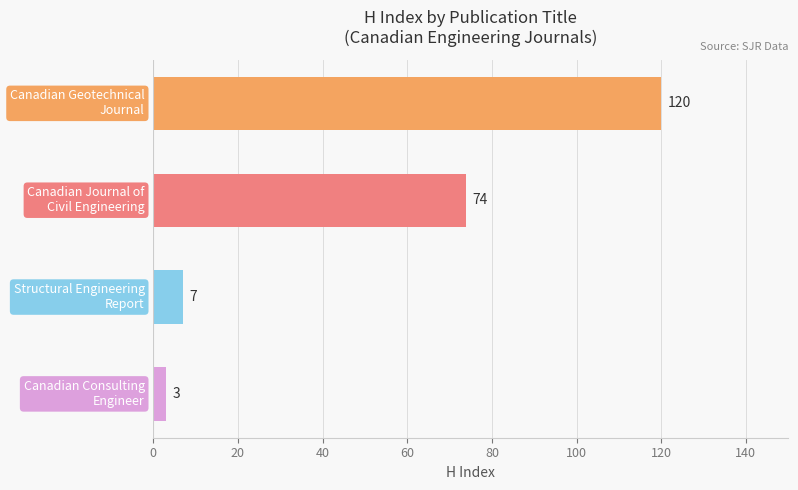

What is the difference between the second highest and minimum values?

71